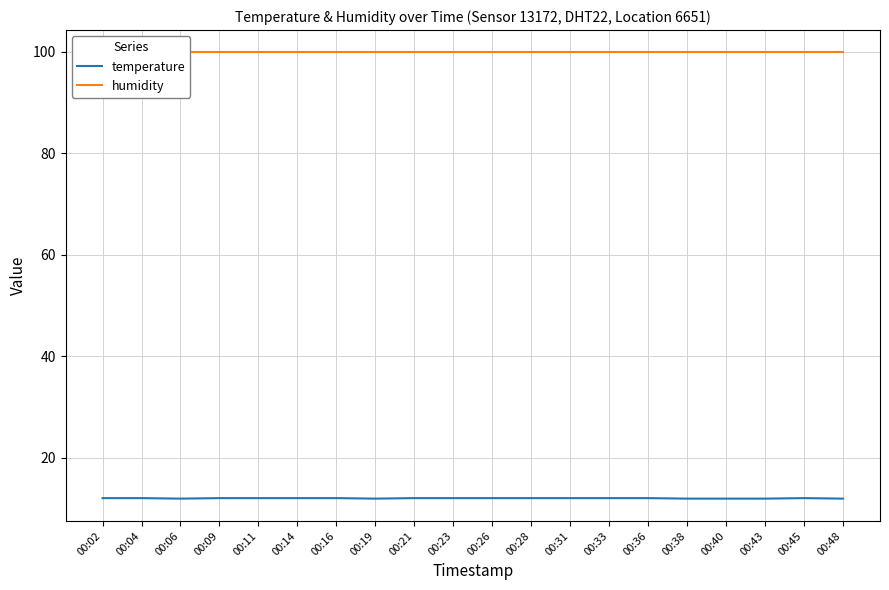

Between 00:33 and 00:14, which is larger?

00:33